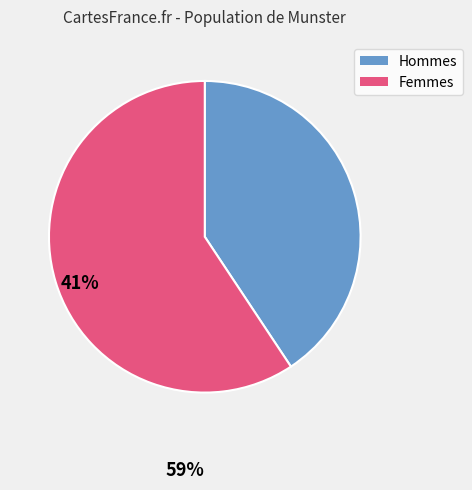

Do Hommes and Femmes together represent more than half of the pie?

Yes